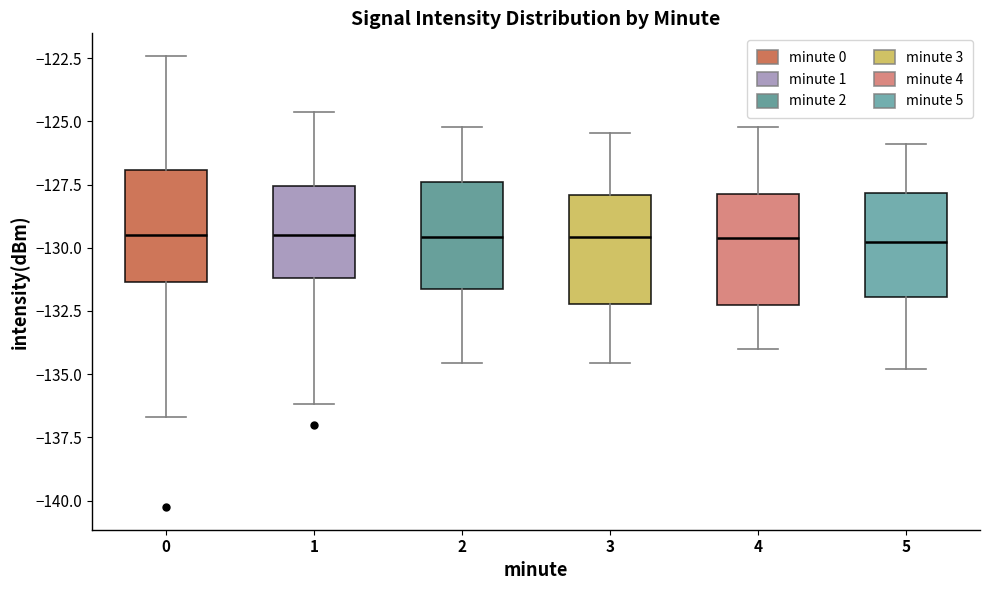

Reading left to right, read every box against the y-axis: the position of its median line, the range the box covers, and the ends of its whiskers. The values are not printed on the chart, so give them approximately, as read against the axis.

0: median -129.5, box -131.5 to -127.0, whiskers -136.5 to -122.5
1: median -129.5, box -131.0 to -127.5, whiskers -136.0 to -124.5
2: median -129.5, box -131.5 to -127.5, whiskers -134.5 to -125.0
3: median -129.5, box -132.0 to -128.0, whiskers -134.5 to -125.5
4: median -129.5, box -132.5 to -128.0, whiskers -134.0 to -125.0
5: median -130.0, box -132.0 to -128.0, whiskers -135.0 to -126.0